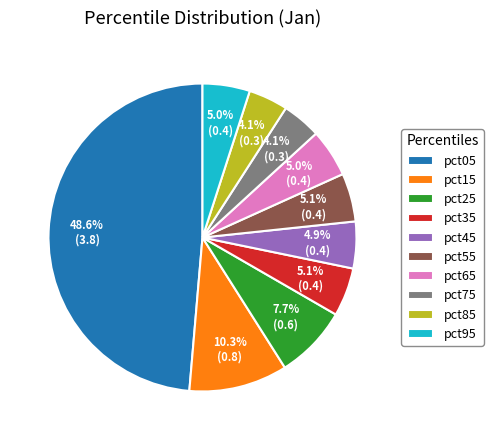

What is the largest slice in the pie chart?

pct05